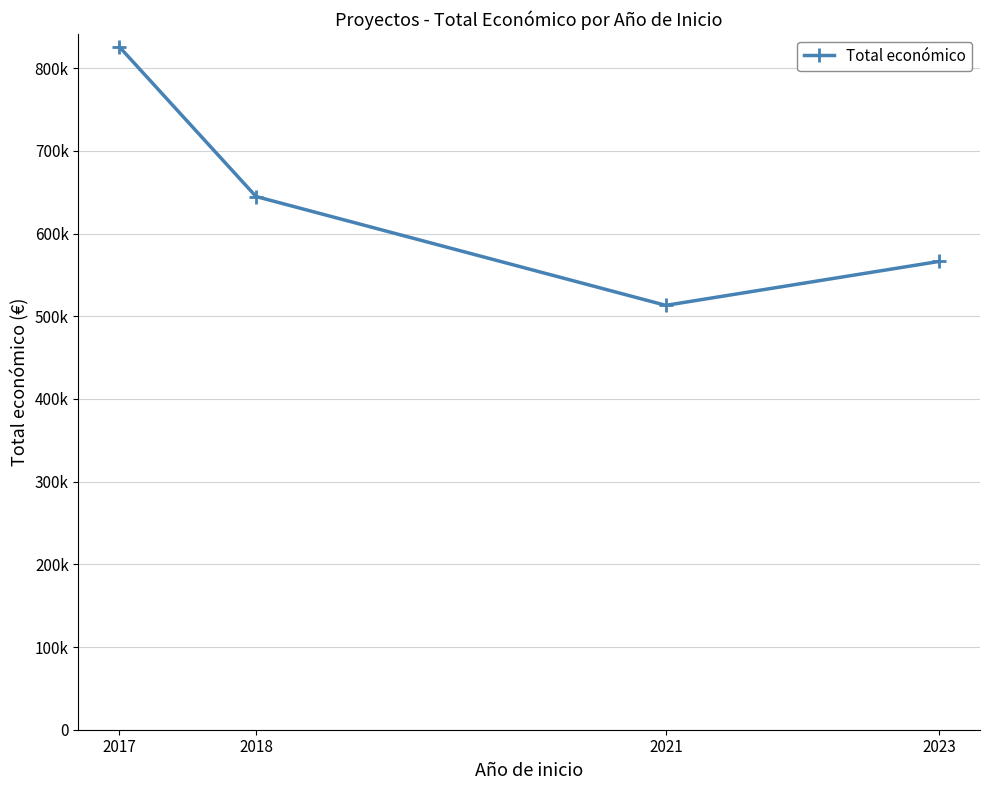

Reading right to left, list all the values displayed in this chart.

566298	513192	644817	825725